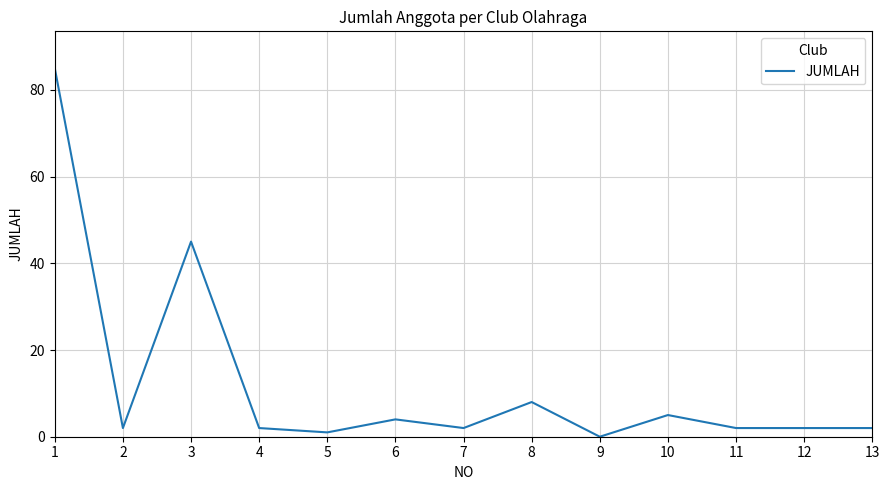

What is the difference between the values at 5 and 1?

84